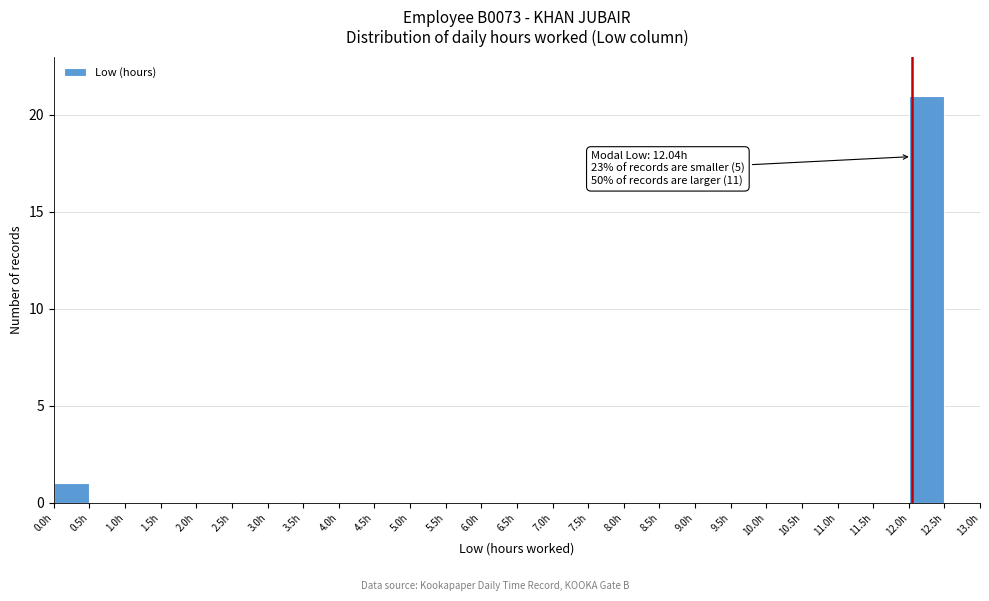

Which range on the x-axis has the tallest bar?

12.0 to 12.5